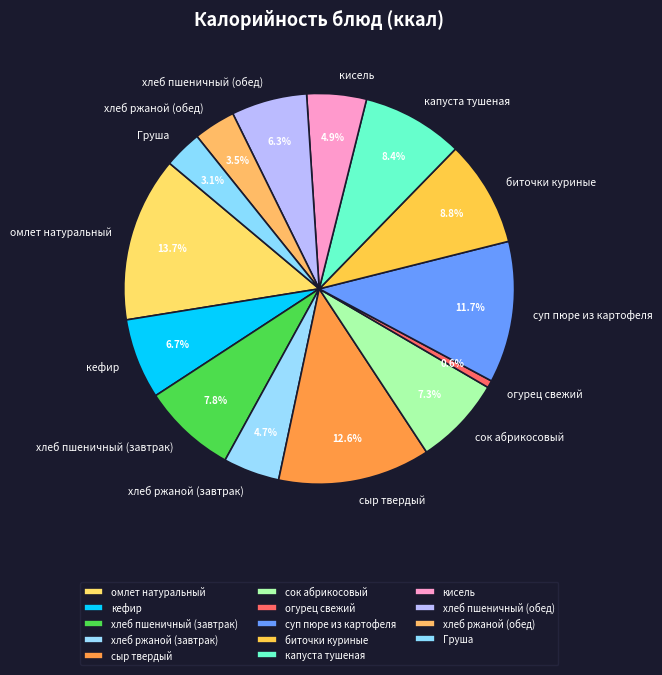

Does Груша account for over 50% of the chart?

No